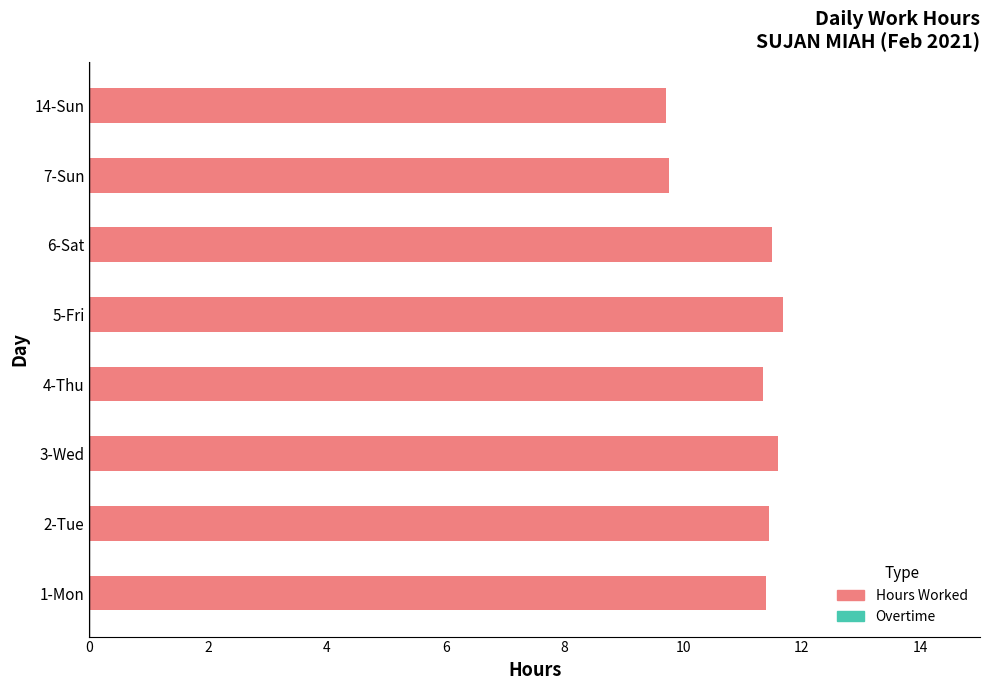

What is the maximum value shown in the chart?

11.7